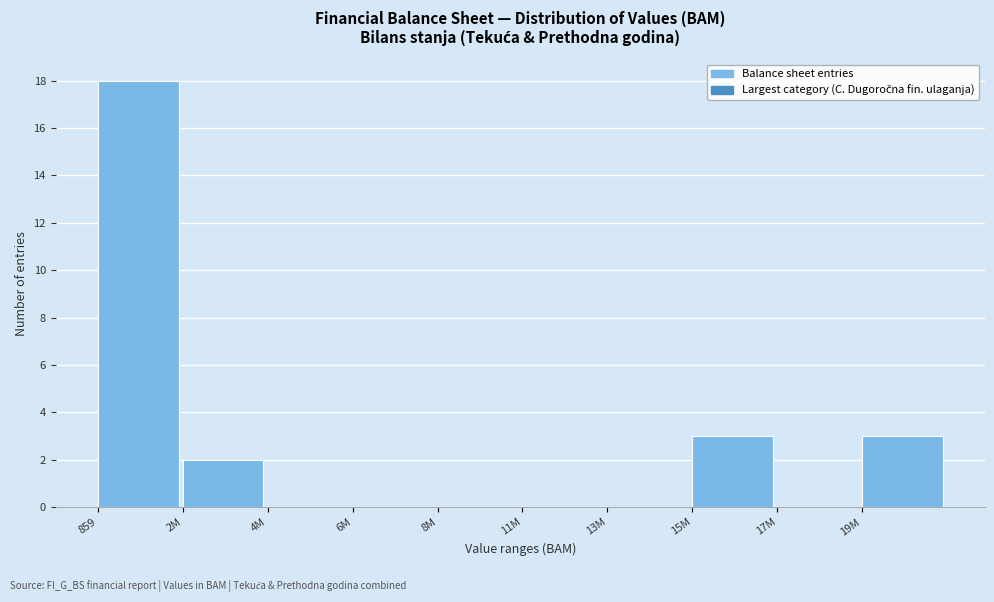

Reading left to right, transcribe all the data shown in this chart.

859=18	2M=2	4M=0	6M=0	8M=0	11M=0	13M=0	15M=3	17M=0	19M=3